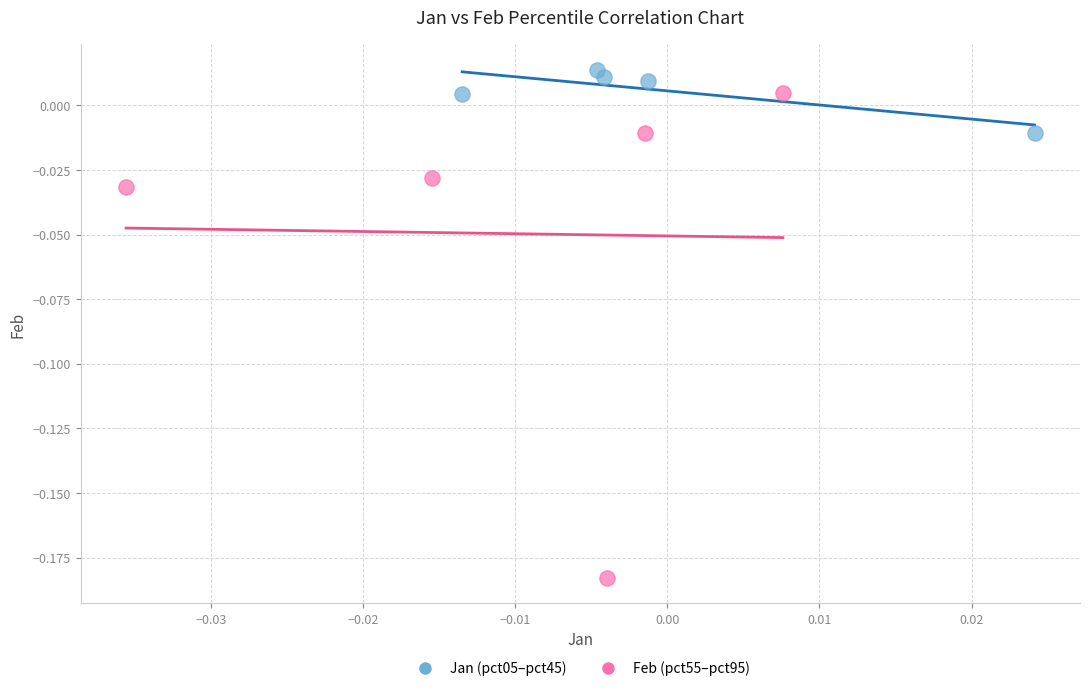

Which series contains the highest Y value?

Jan (pct05–pct45)